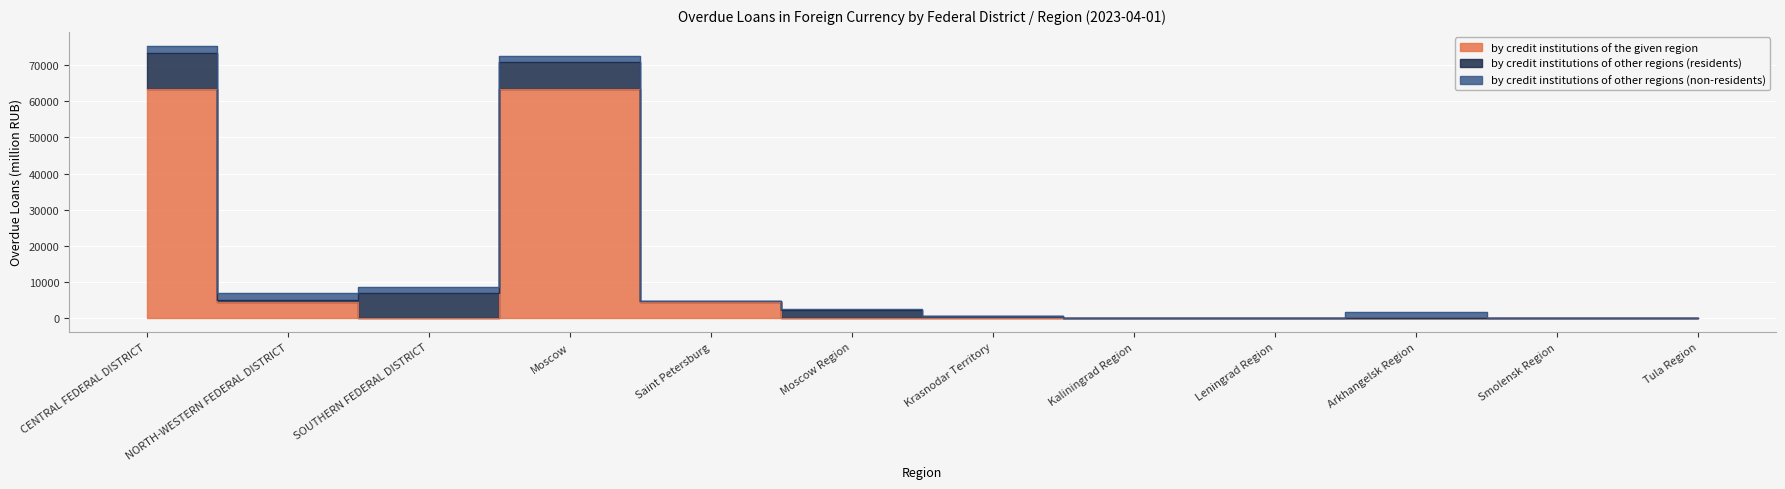

Reading right to left, transcribe all the data shown in this chart.

by credit institutions of the given region: 0	0	0	0	0	0	0	4399	63313	19	4399	63313
by credit institutions of other regions (residents): 17	45	17	84	93	549	2268	439	7597	7046	668	10119
by credit institutions of other regions (non-residents): 13	7	1770	42	72	13	200	14	1714	1723	1908	1956